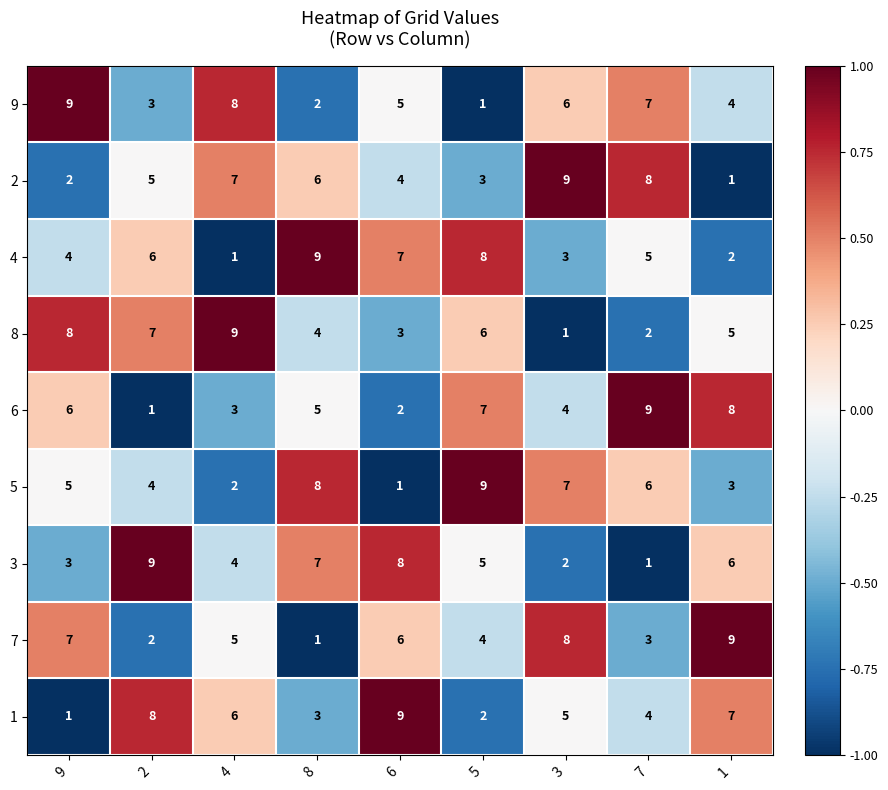

Count the number of categories in the chart.

9